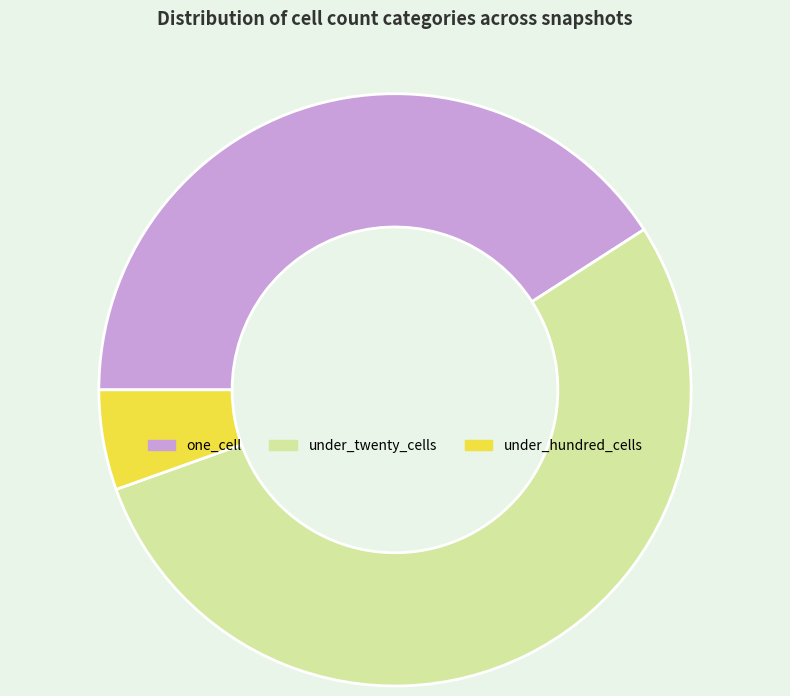

What is the smallest slice in the pie chart?

under_hundred_cells